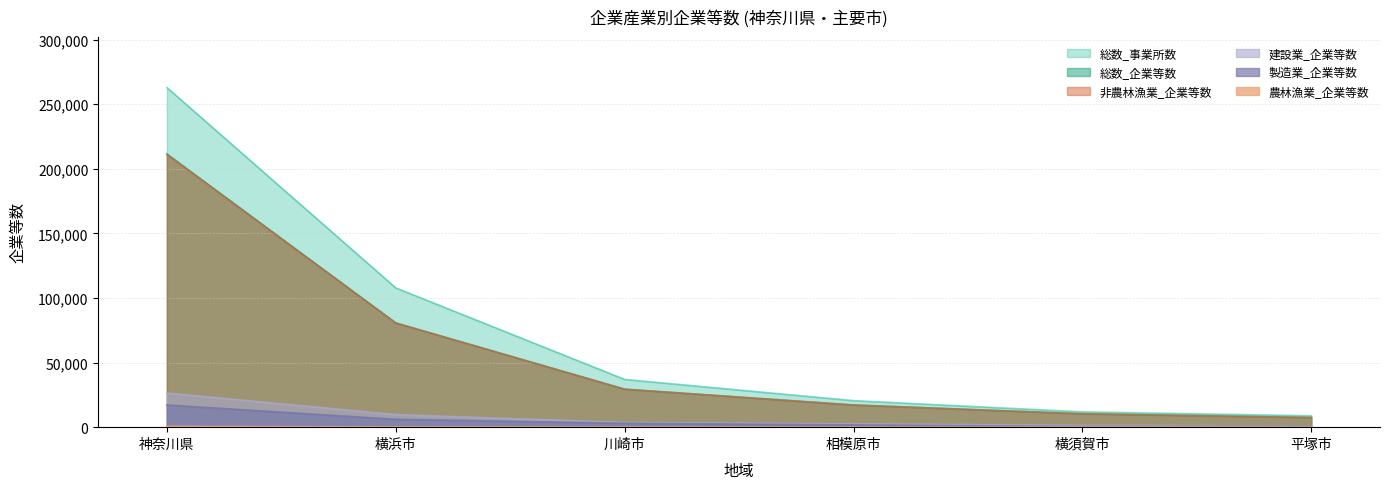

What is the average value of the 総数_事業所数 series?

74831